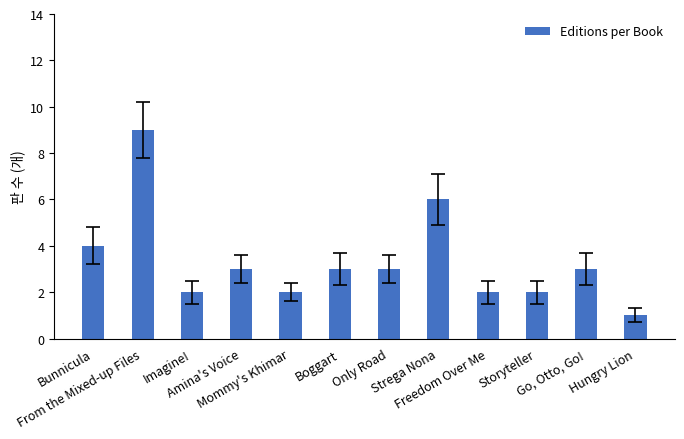

What is the label of the 10th bar from the right?

Imagine!